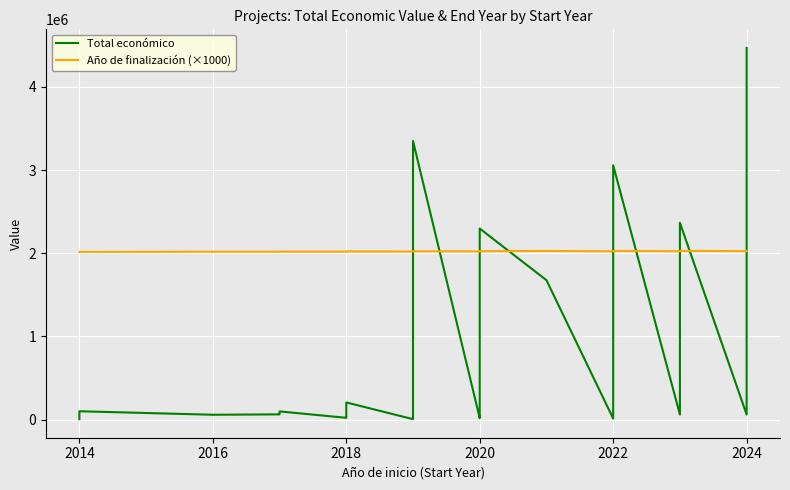

Which series ends up on top after the final intersection of Total económico and Año de finalización (×1000)?

Total económico